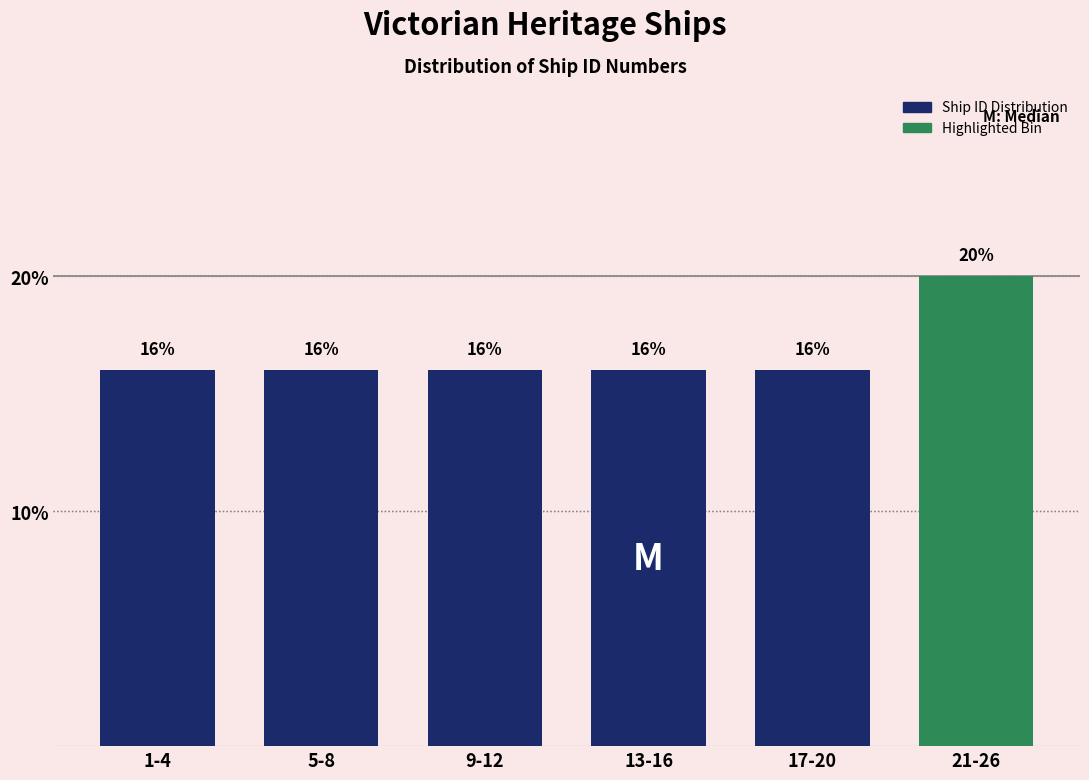

Reading right to left, transcribe all the data shown in this chart.

20	16	16	16	16	16